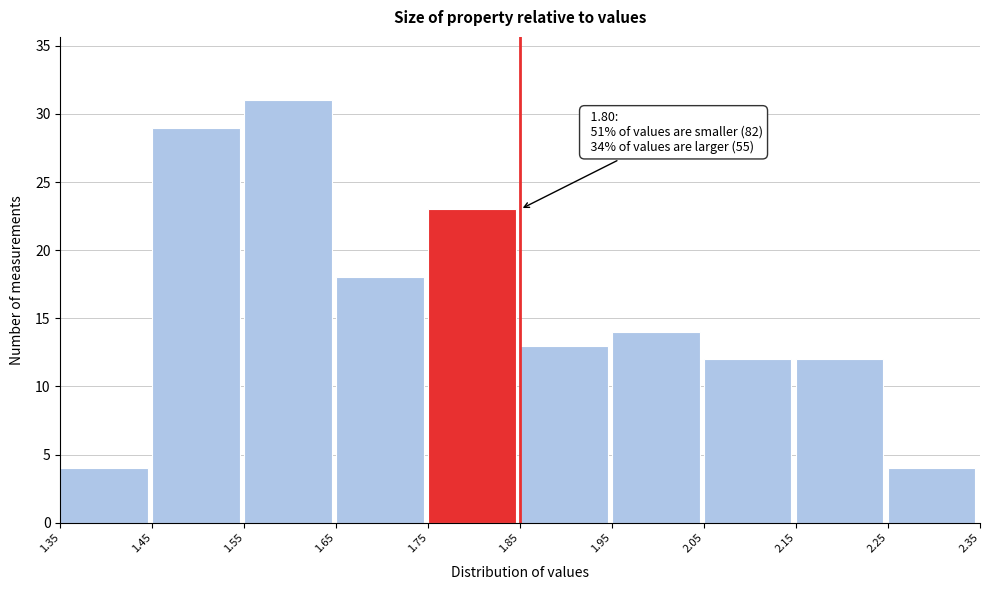

Over which range of the x-axis is the bar tallest?

1.55 to 1.65